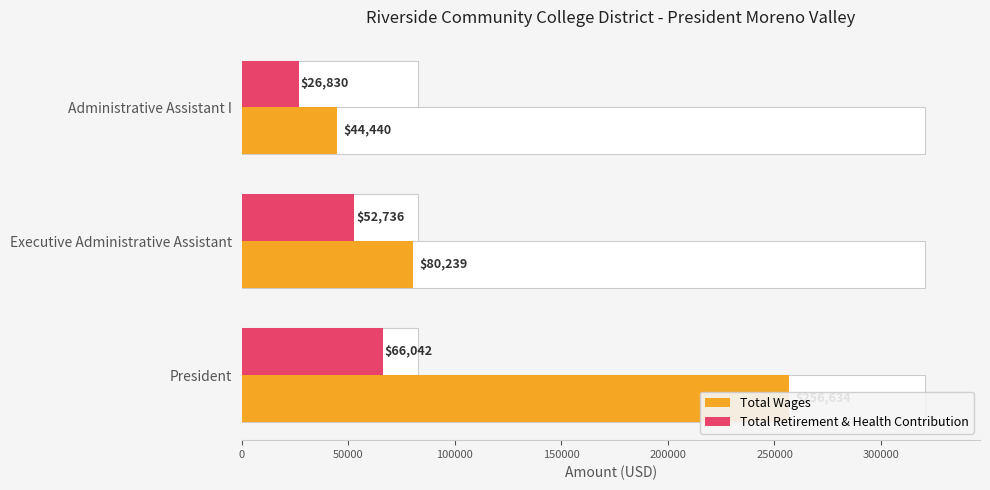

What is the value of the Total Retirement & Health Contribution bar at the 1st from the left?

66042